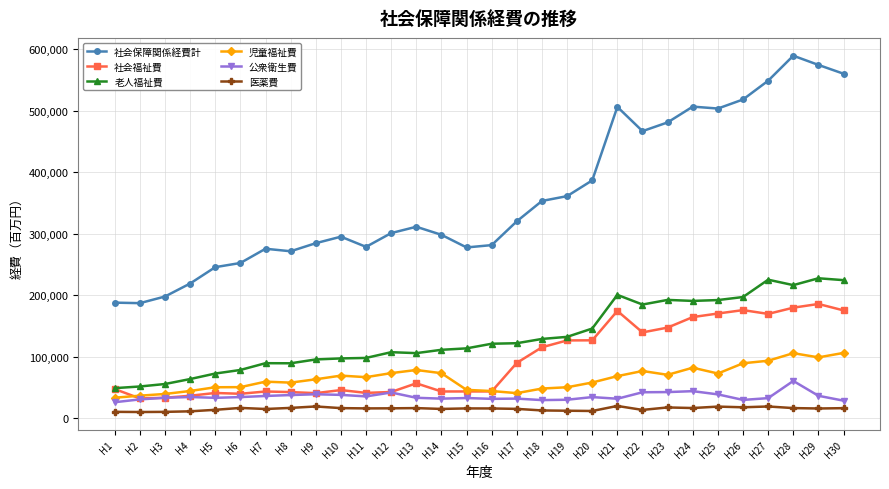

True or false: 社会保障関係経費計 and 老人福祉費 cross at least once.

False